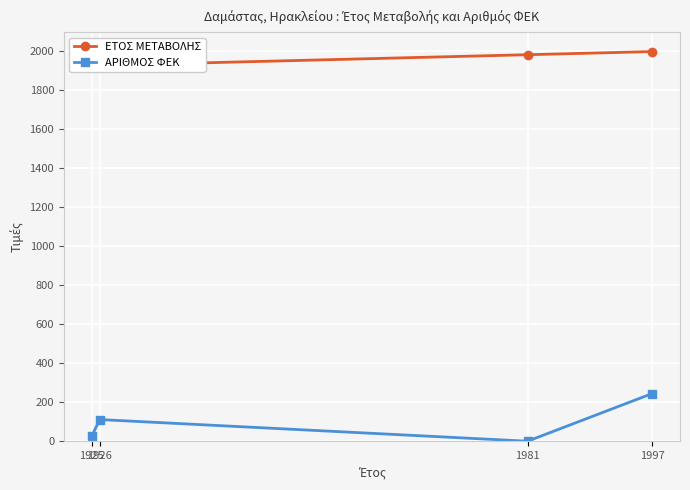

Is the value of ΕΤΟΣ ΜΕΤΑΒΟΛΗΣ at 1981 greater than the value of ΑΡΙΘΜΟΣ ΦΕΚ at 1925?

Yes